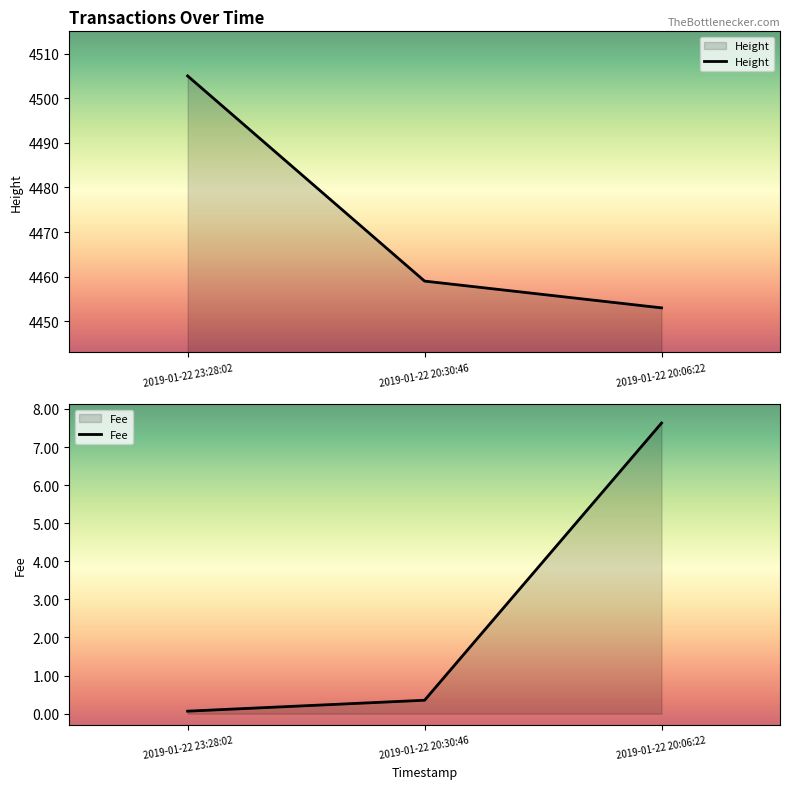

Reading left to right, what are all the values shown in this chart?

Height: 4505.0	4459.0	4453.0
Fee: 0.1	0.4	7.6